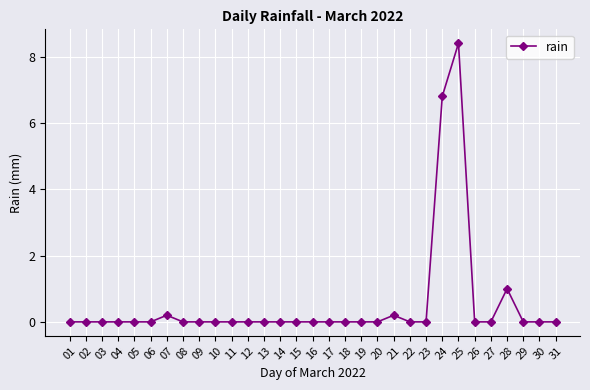

Between 07 and 14, which is larger?

07